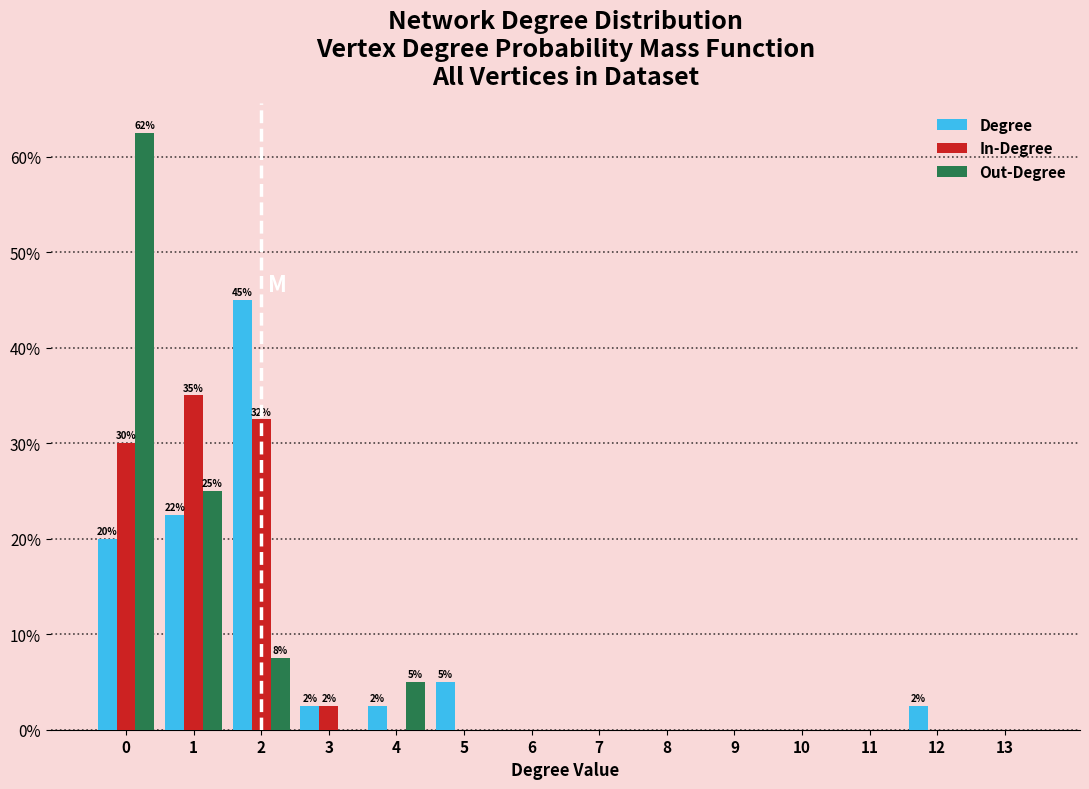

Between 1 and 8, which series saw the biggest shift?

In-Degree